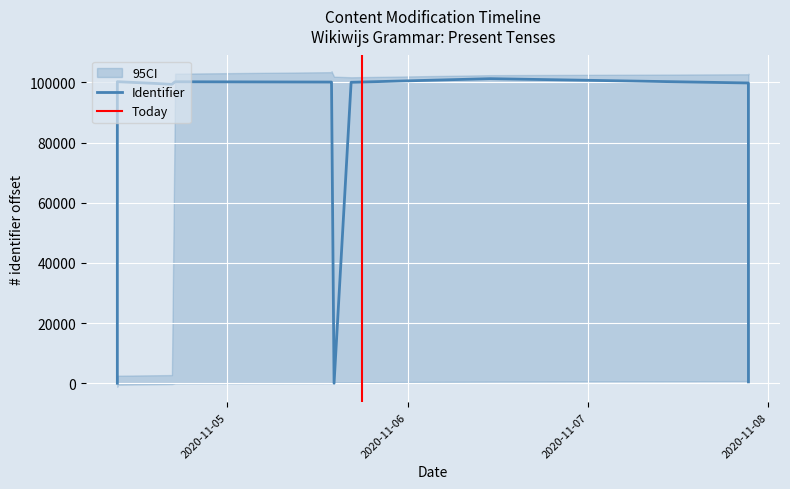

Where is the data nearest to the value 50626?

2020-11-04 09:24:20